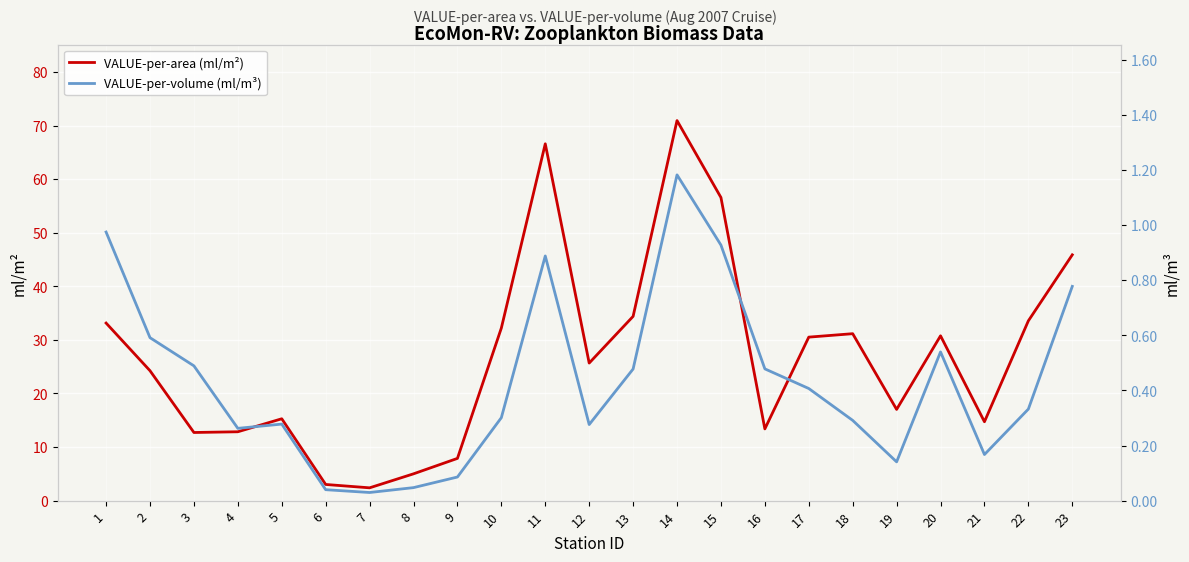

True or false: VALUE-per-volume (ml/m³) has a value of 0.1 at 19.

True